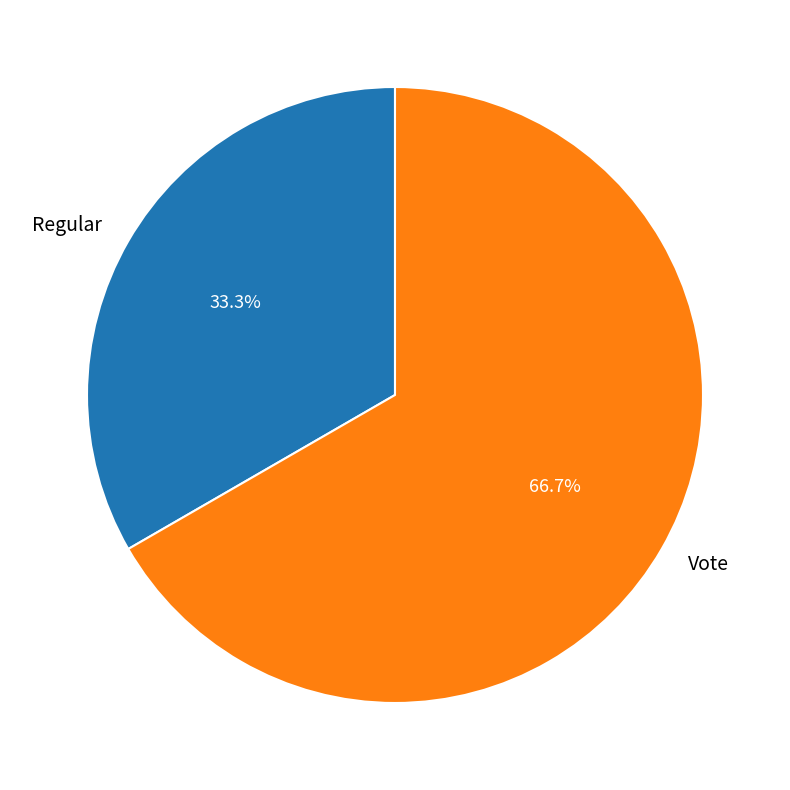

What is the largest slice in the pie chart?

Vote